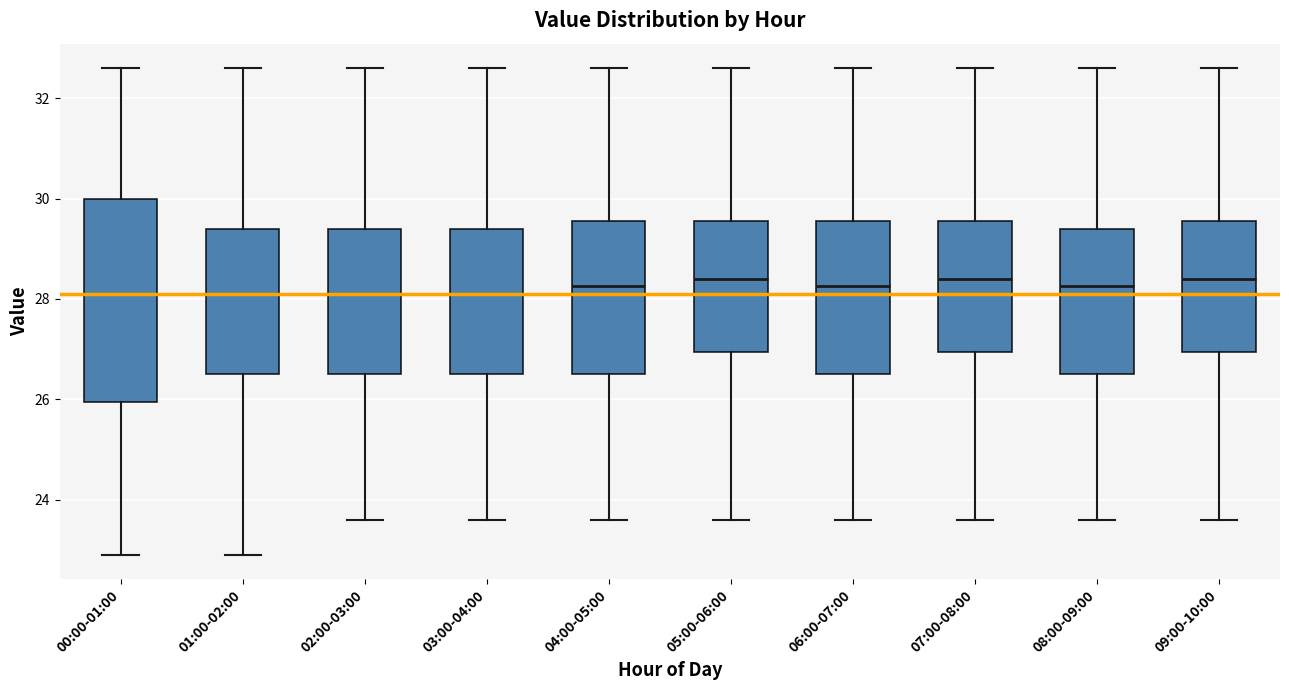

Which box is the tallest, from its lower edge to its upper edge?

00:00-01:00